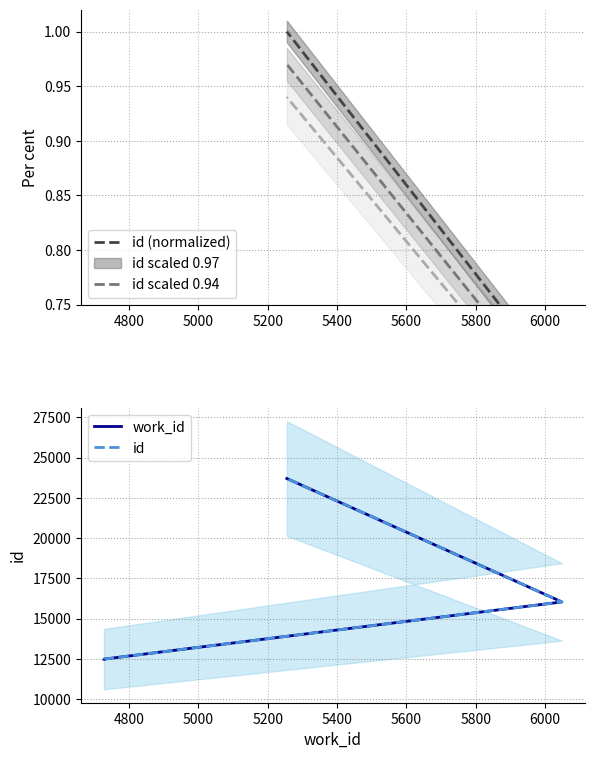

List the series in order of their peak value, highest first.

work_id, id, id (normalized), id scaled 0.97, id scaled 0.94